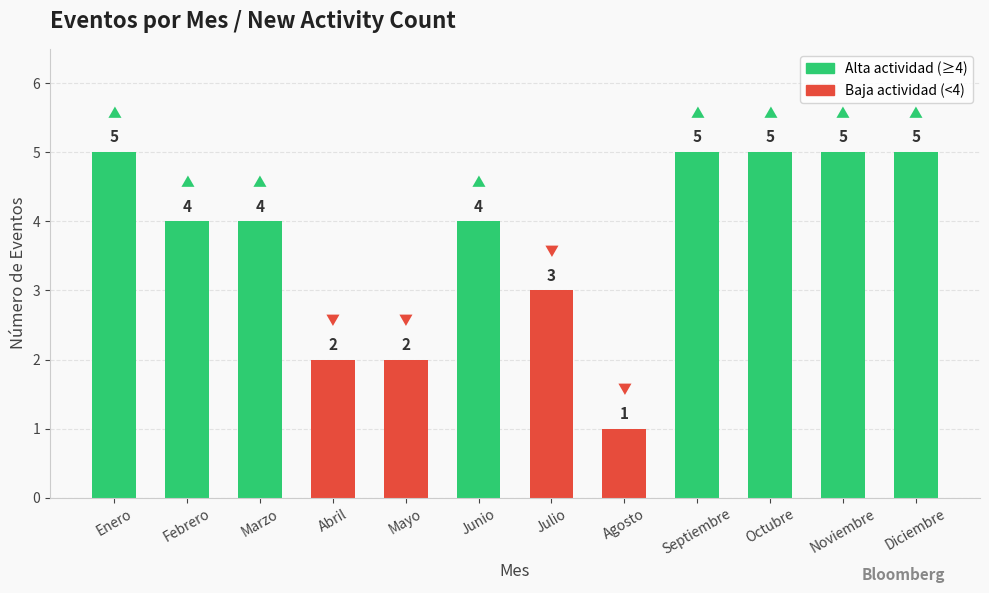

At which label does the data first exceed 4?

Enero